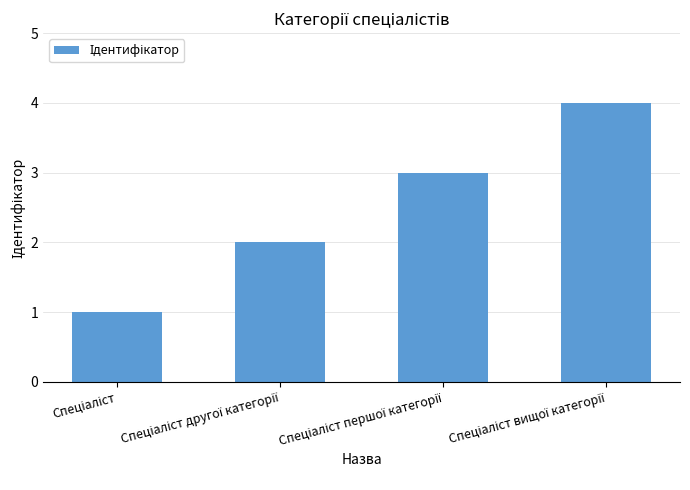

What is the difference between the maximum and minimum values?

3